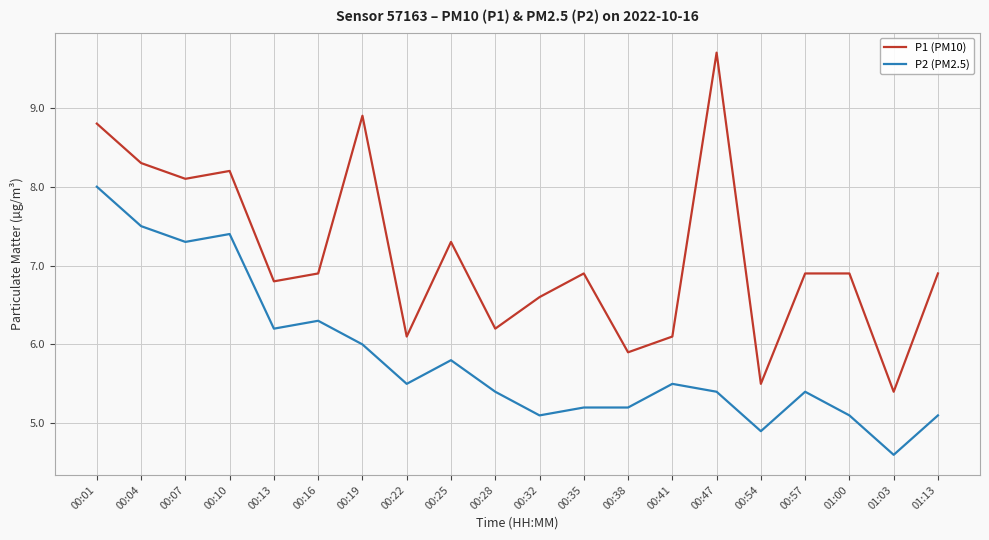

Is the value of P1 (PM10) at 00:04 greater than the value of P2 (PM2.5) at 00:16?

Yes